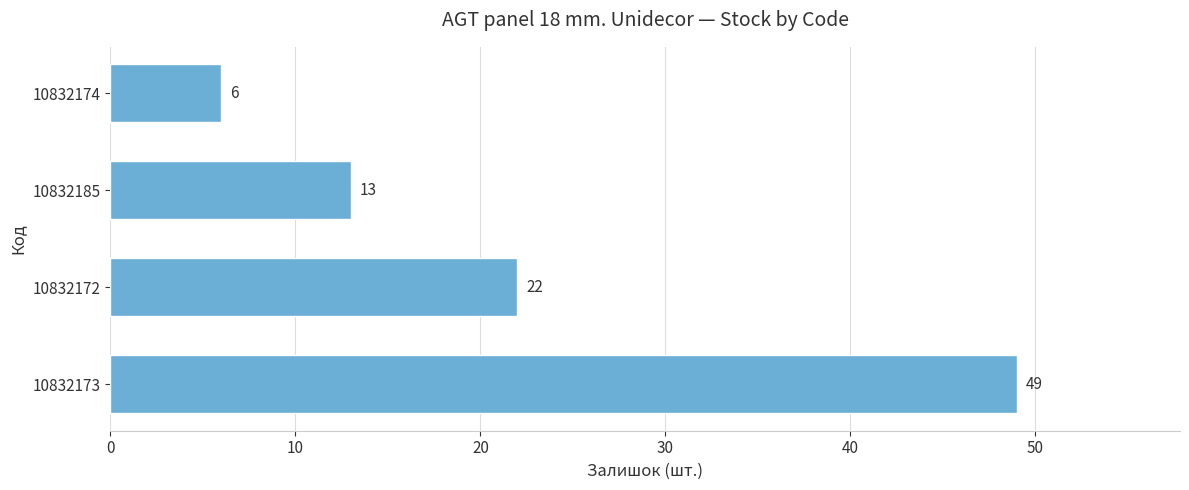

True or false: the data shows 6 at 10832174.

True